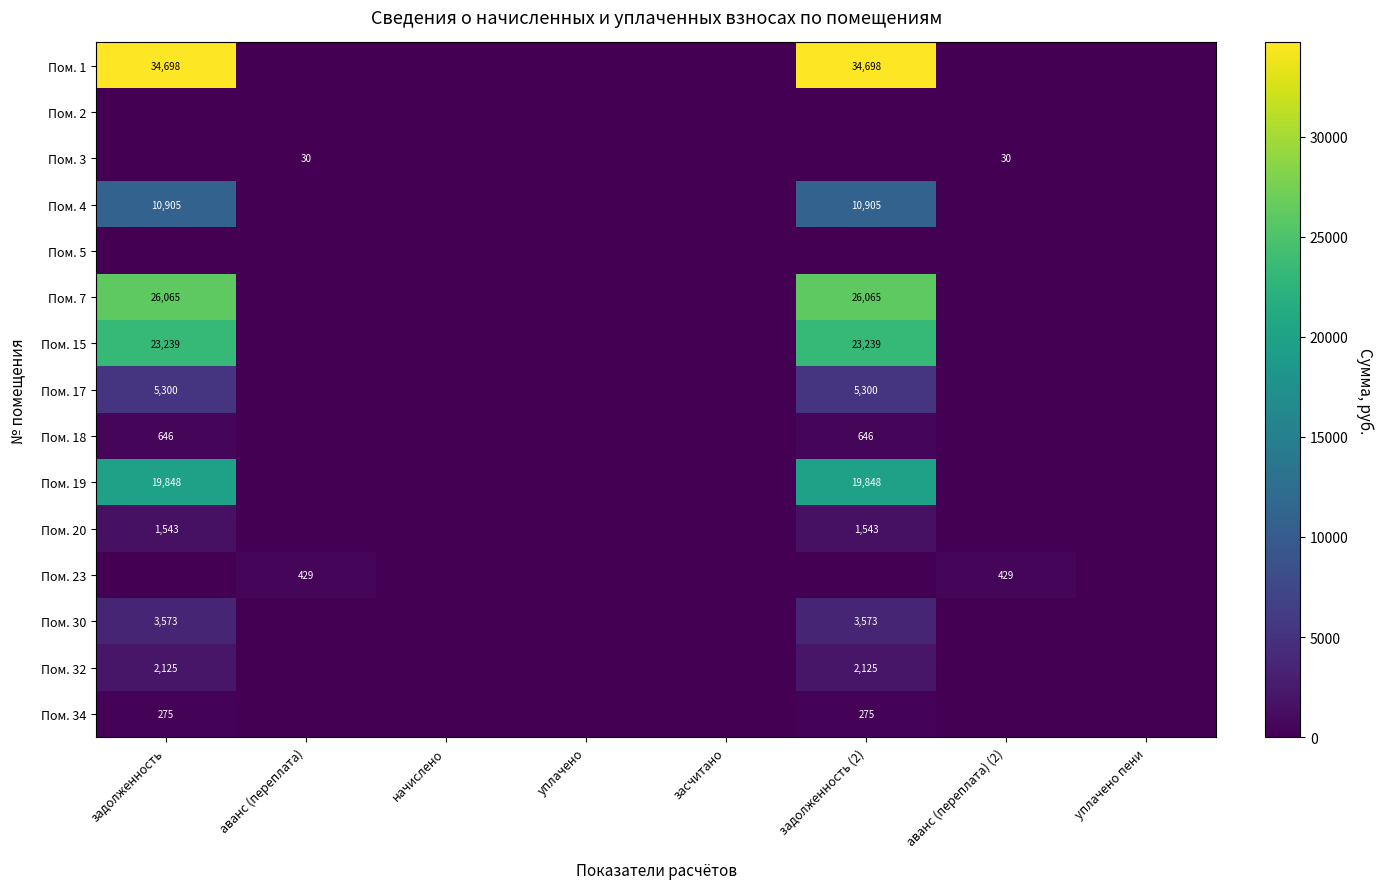

The Пом. 17 series shows 5300 at задолженность. True or false?

True